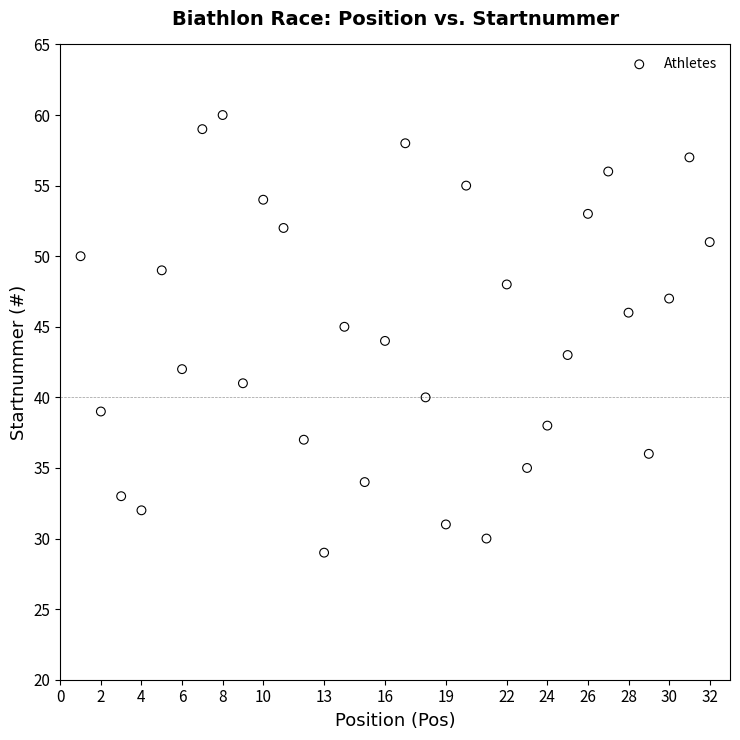

What is the range of Y values (max minus min)?

31